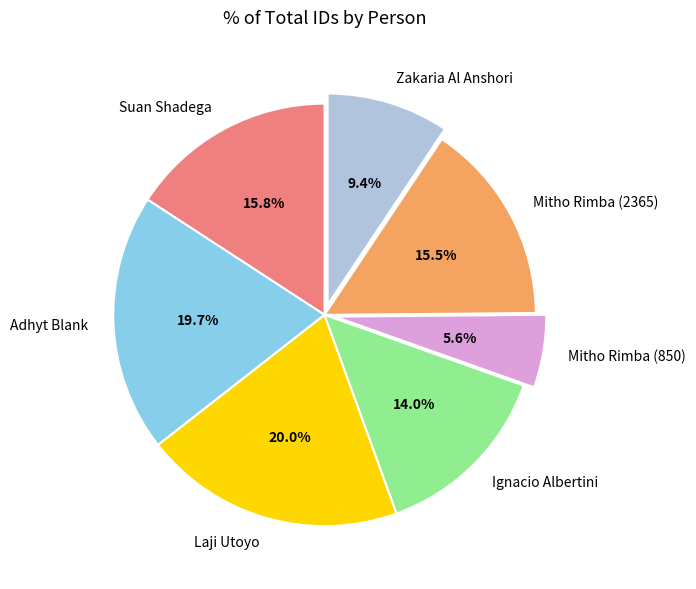

Combined, what portion of the pie is Laji Utoyo and Mitho Rimba (850)?

25.6%